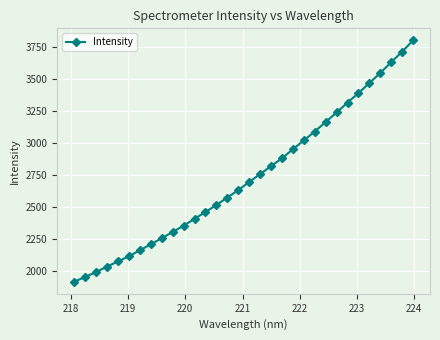

True or false: the data has more than 2 interior local peaks.

False